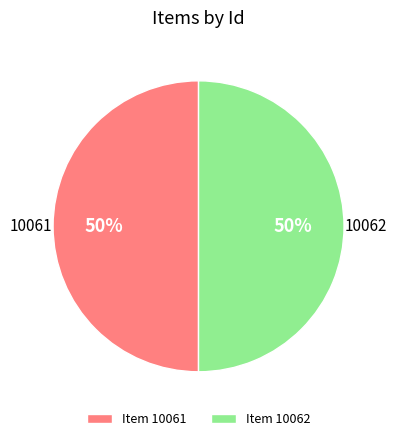

To the nearest percent, what portion does Item 10062 represent?

50%